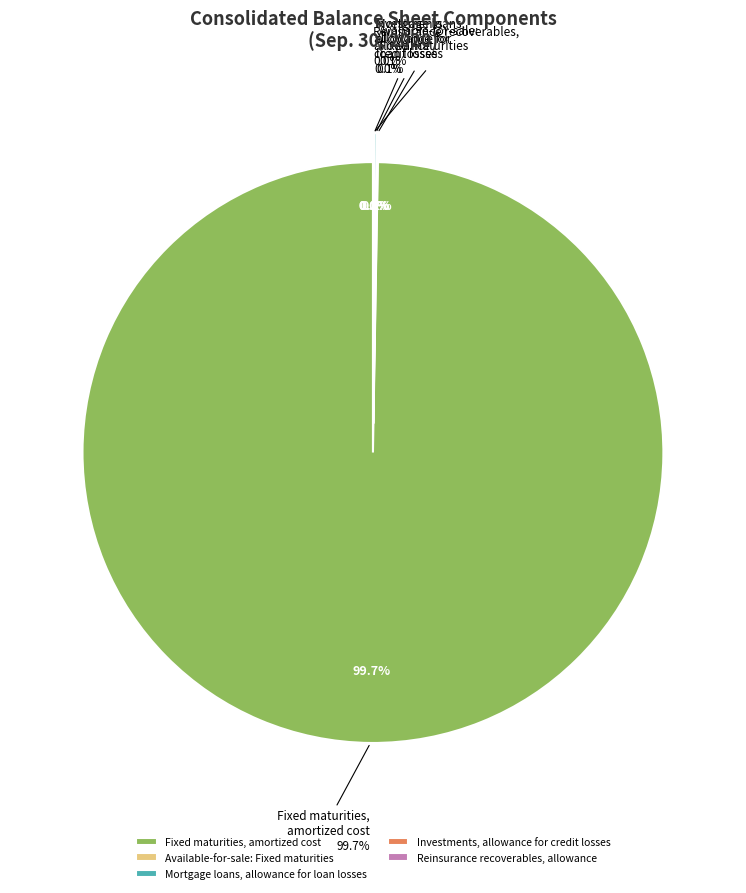

Rank the categories by value from lowest to highest.

Investments, allowance for credit losses, Reinsurance recoverables, allowance, Available-for-sale: Fixed maturities, Mortgage loans, allowance for loan losses, Fixed maturities, amortized cost